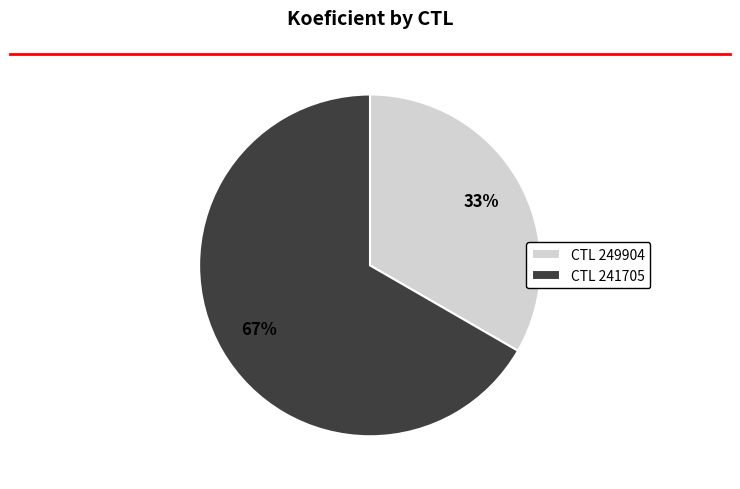

Combined, do CTL 241705 and CTL 249904 account for over 50%?

Yes